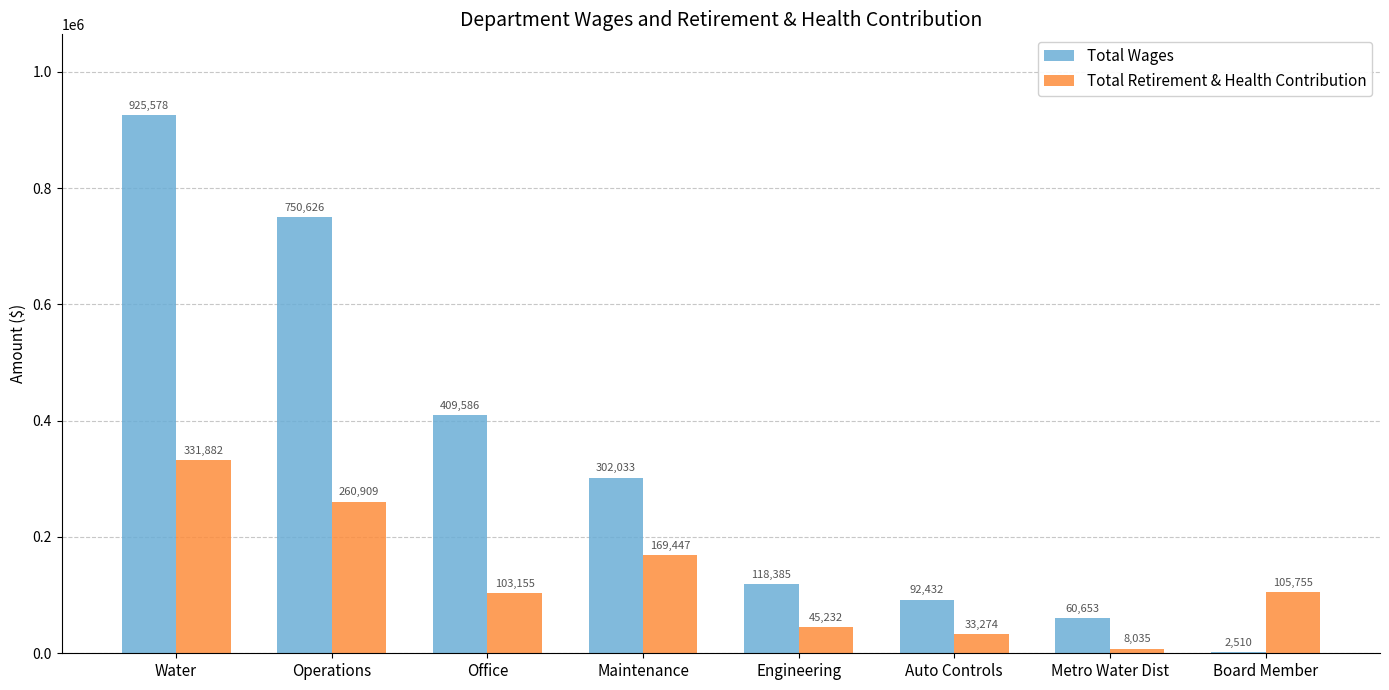

Is the value of Total Retirement & Health Contribution at Operations greater than the value of Total Wages at Auto Controls?

Yes